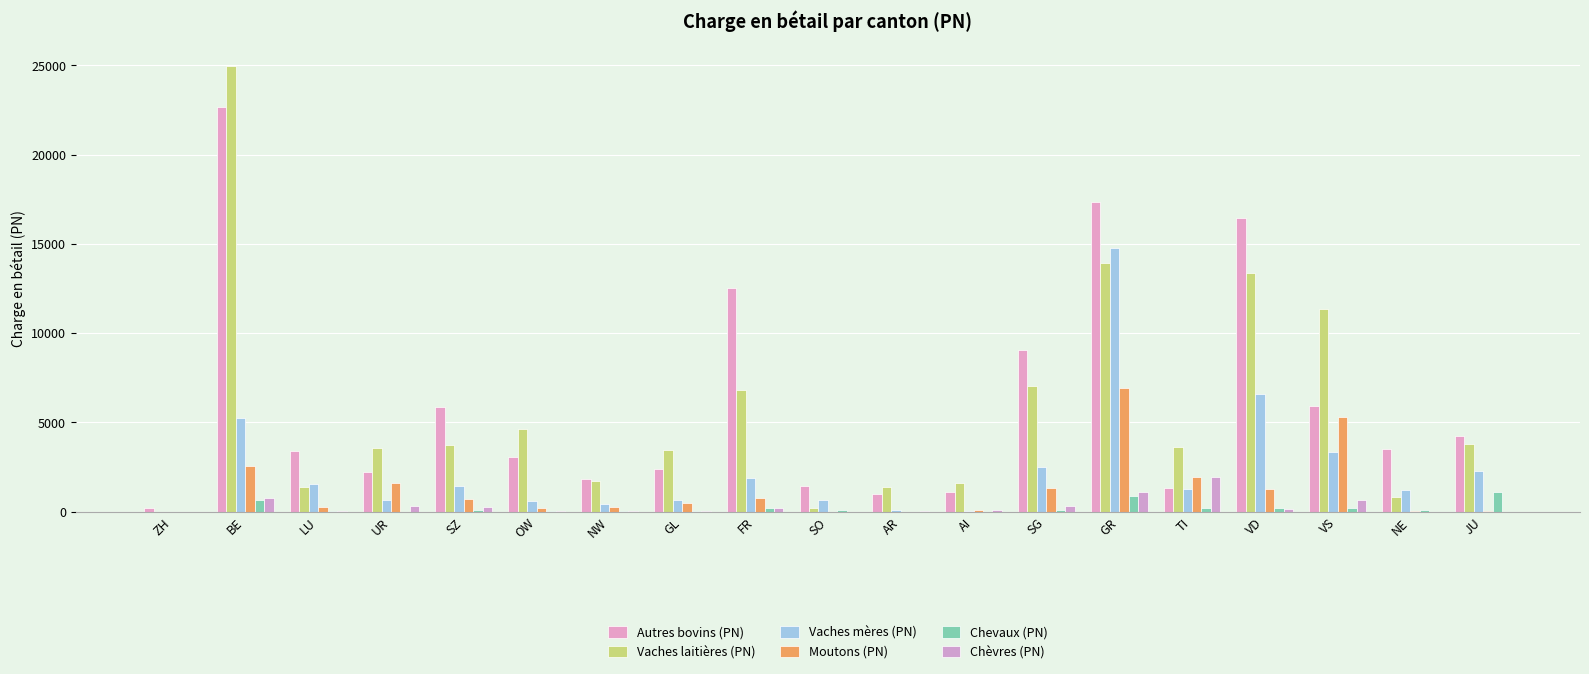

What is the value of the Moutons (PN) bar at the 18th from the left?

20